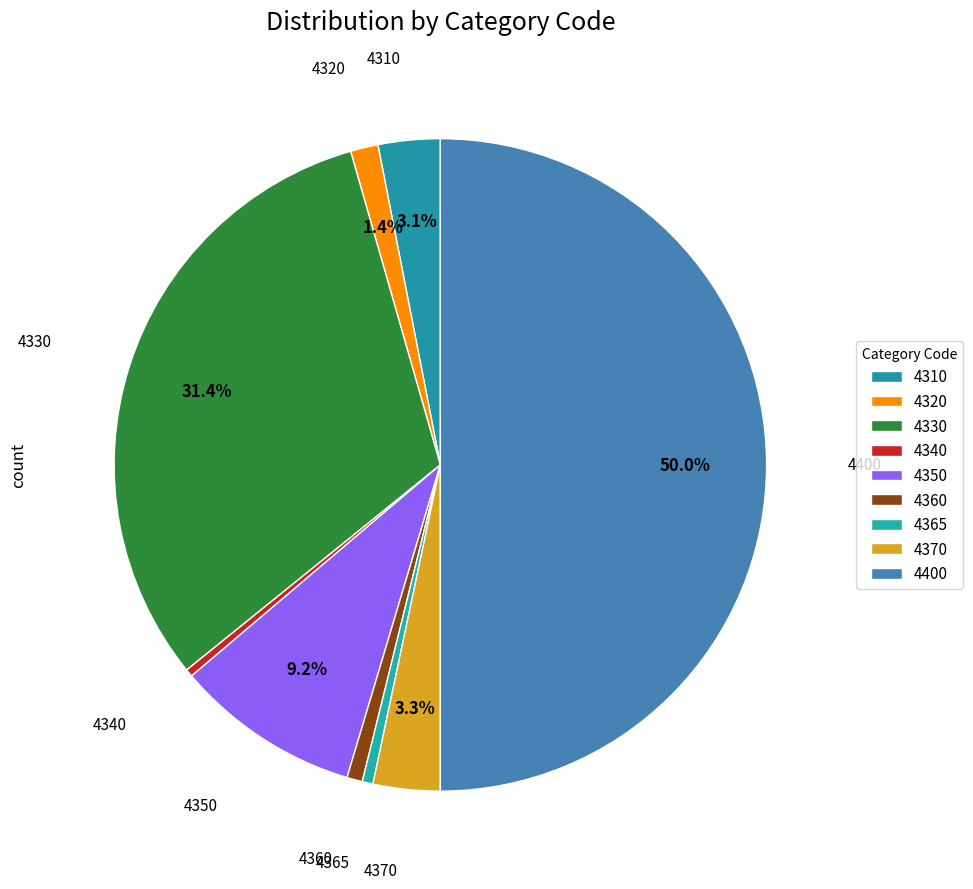

Does any single category account for the majority?

No